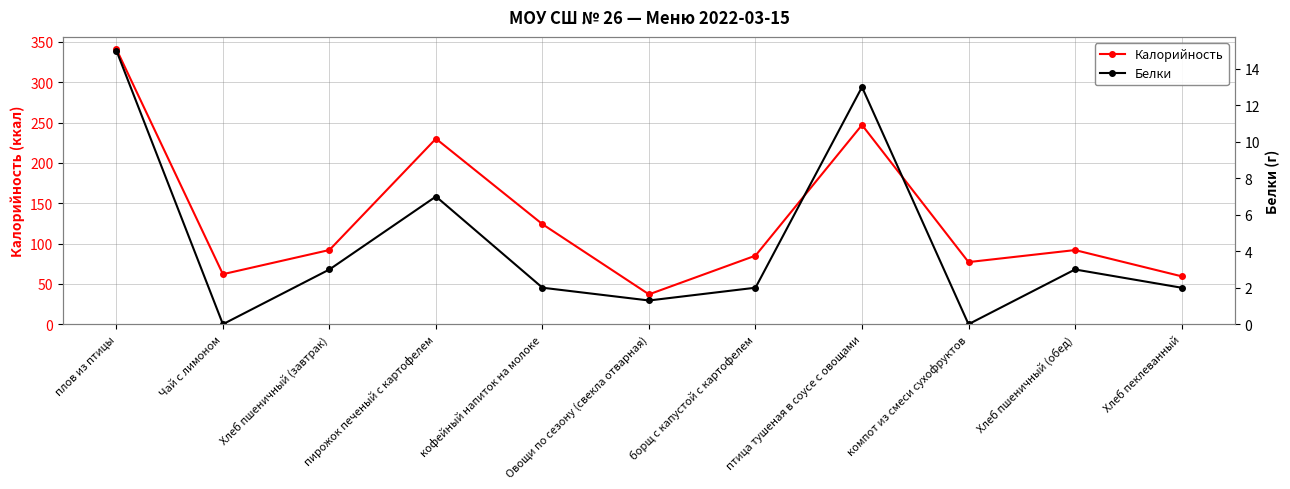

The value of Белки at пирожок печеный с картофелем is 7.0. True or false?

True